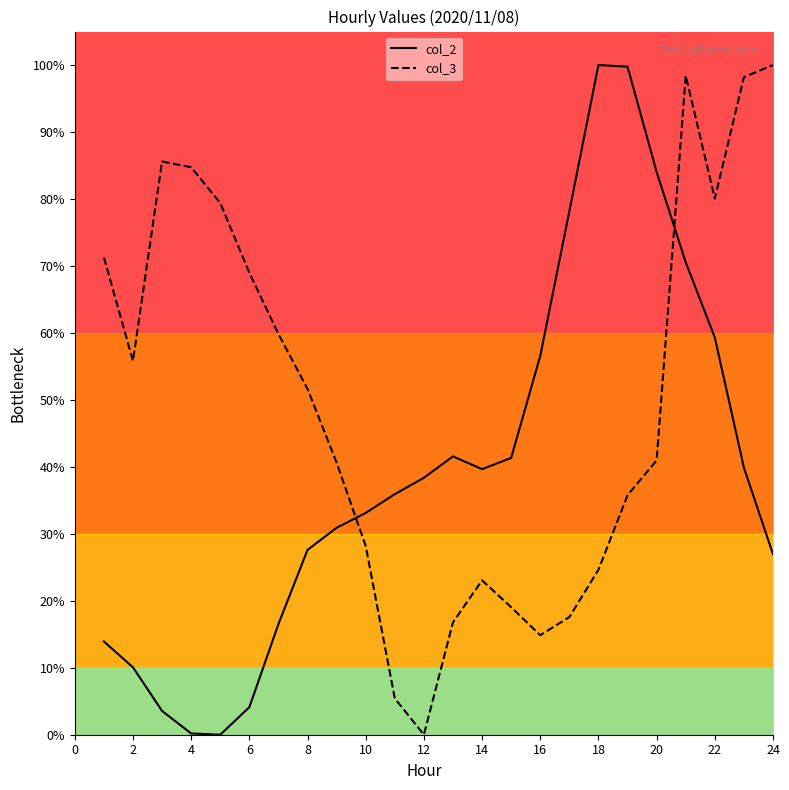

The value of col_3 at 20 is 0.2. True or false?

False